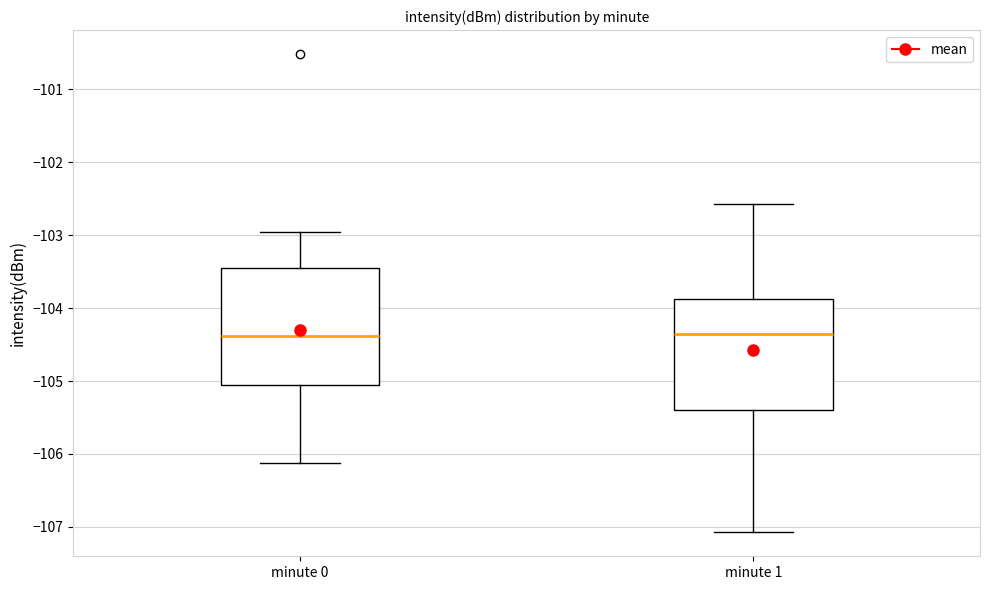

Reading left to right, read every box against the y-axis: the position of its median line, the range the box covers, and the ends of its whiskers. The values are not printed on the chart, so give them approximately, as read against the axis.

minute 0: median -104.4, box -105.1 to -103.5, whiskers -106.1 to -103.0
minute 1: median -104.3, box -105.4 to -103.9, whiskers -107.1 to -102.6